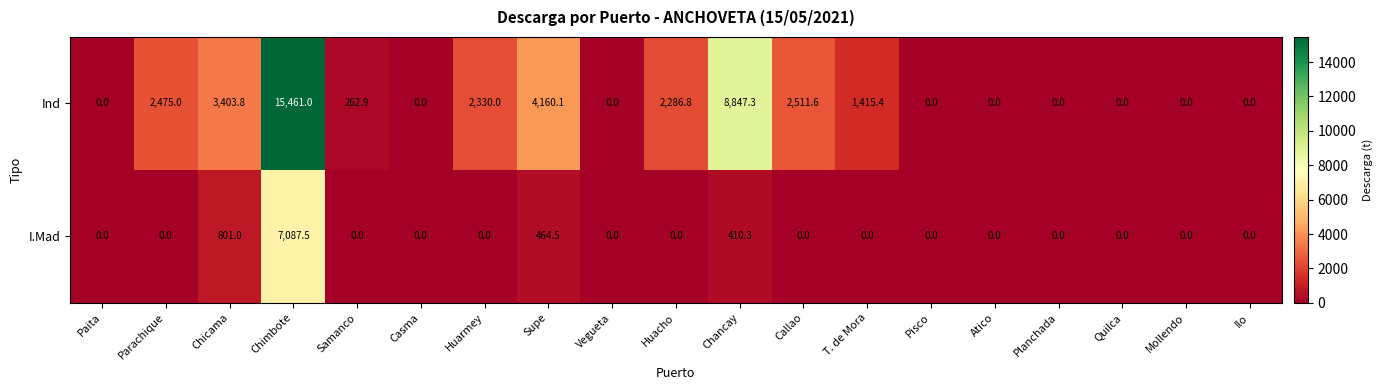

Which series has the largest total across all categories?

Ind